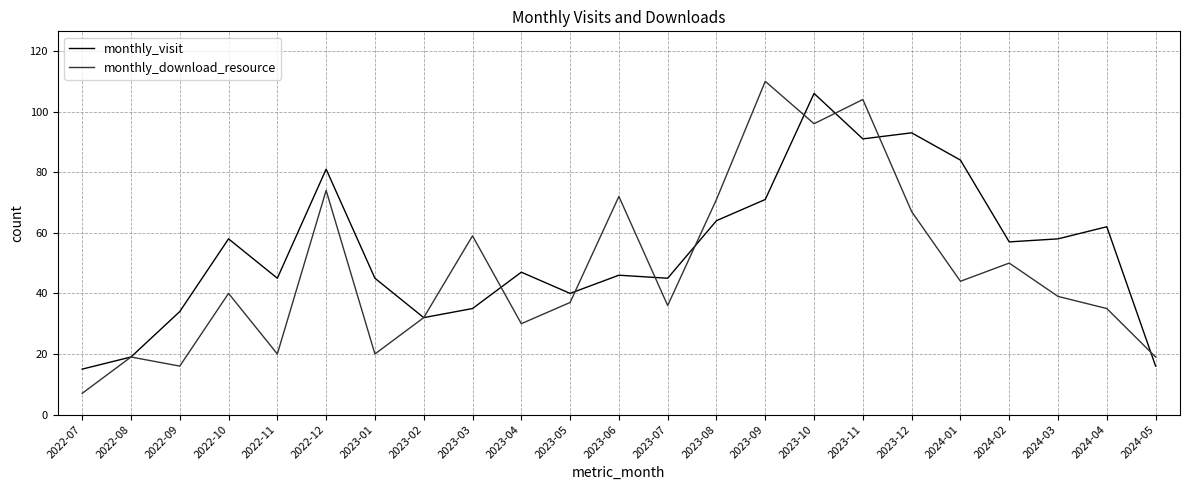

What is the approximate value of monthly_download_resource at 2023-11, to the nearest 10?

100